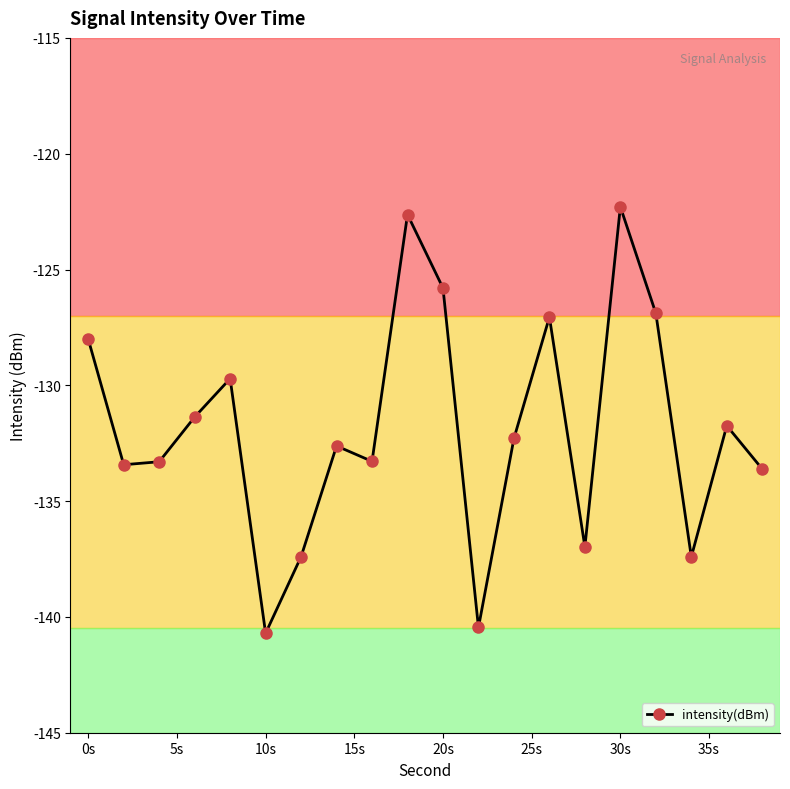

What is the smallest value displayed?

-140.7